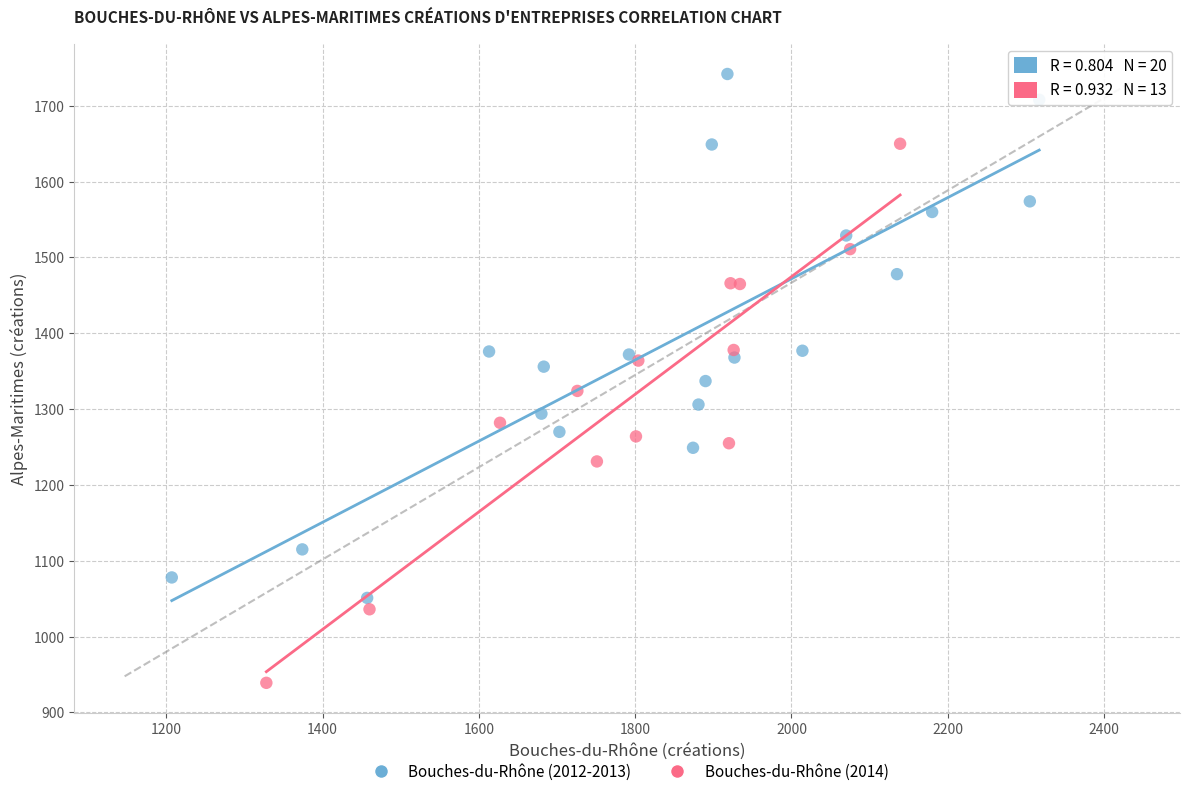

What are all the series names shown in the legend?

Bouches-du-Rhône (2012-2013), Bouches-du-Rhône (2014)